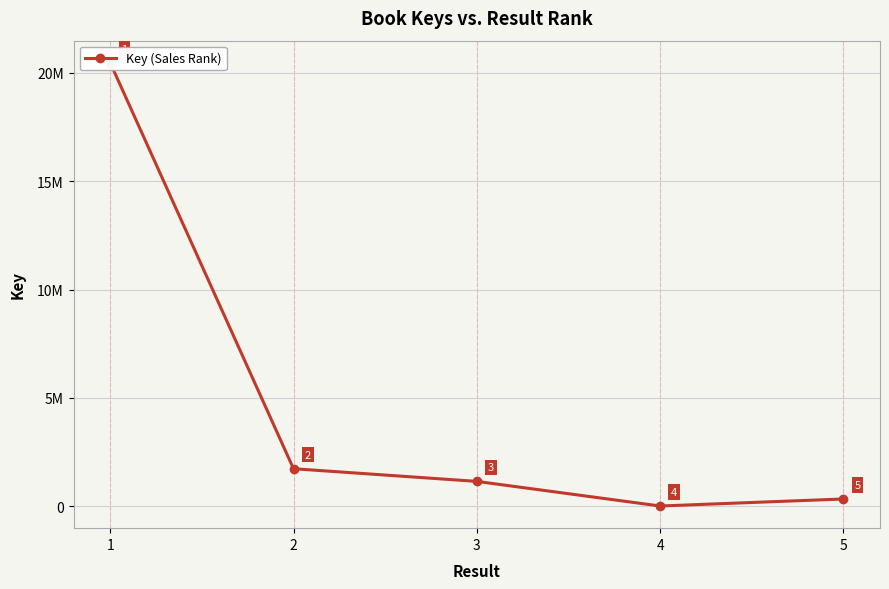

What is the minimum value shown in the chart?

7193